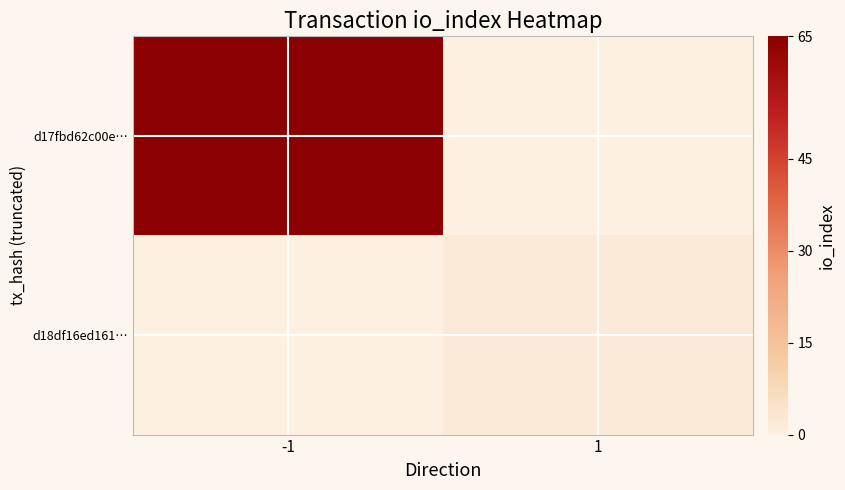

Reading left to right, what are all the values shown in this chart?

d17fbd62c00e…: -1=65	1=0
d18df16ed161…: -1=0	1=2